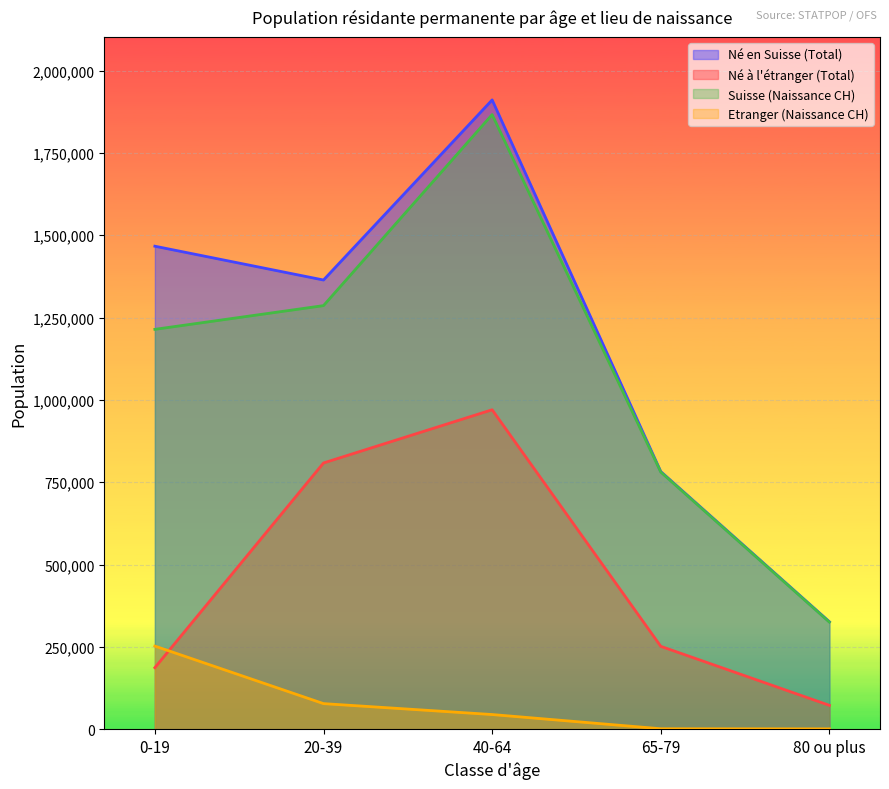

What position from the left is 65-79?

4